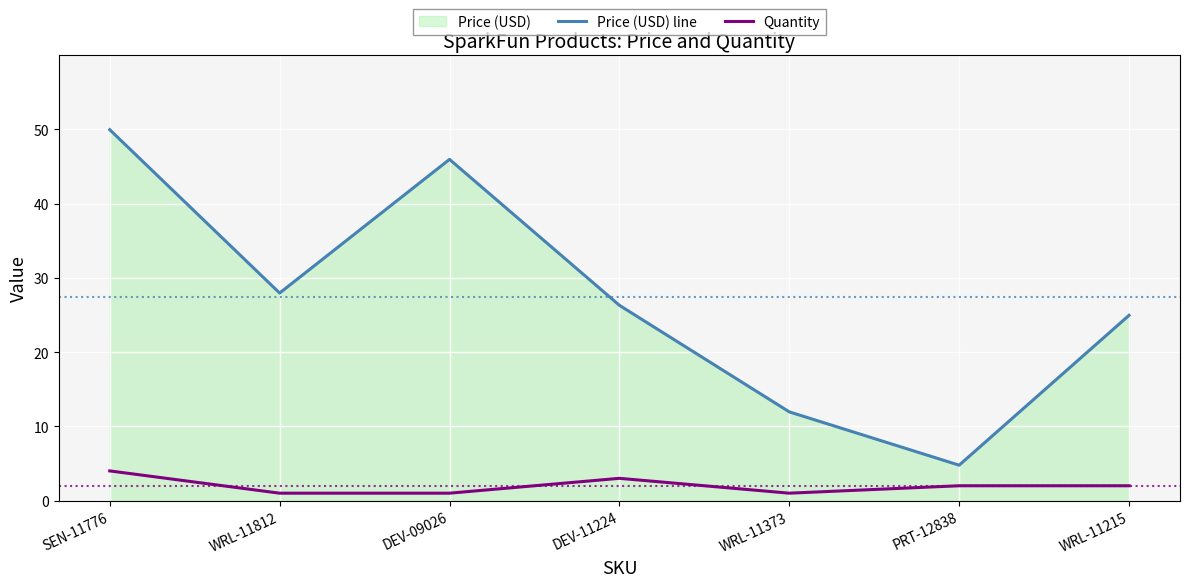

Rank the series by their average value, from lowest to highest.

Quantity, Price (USD) line